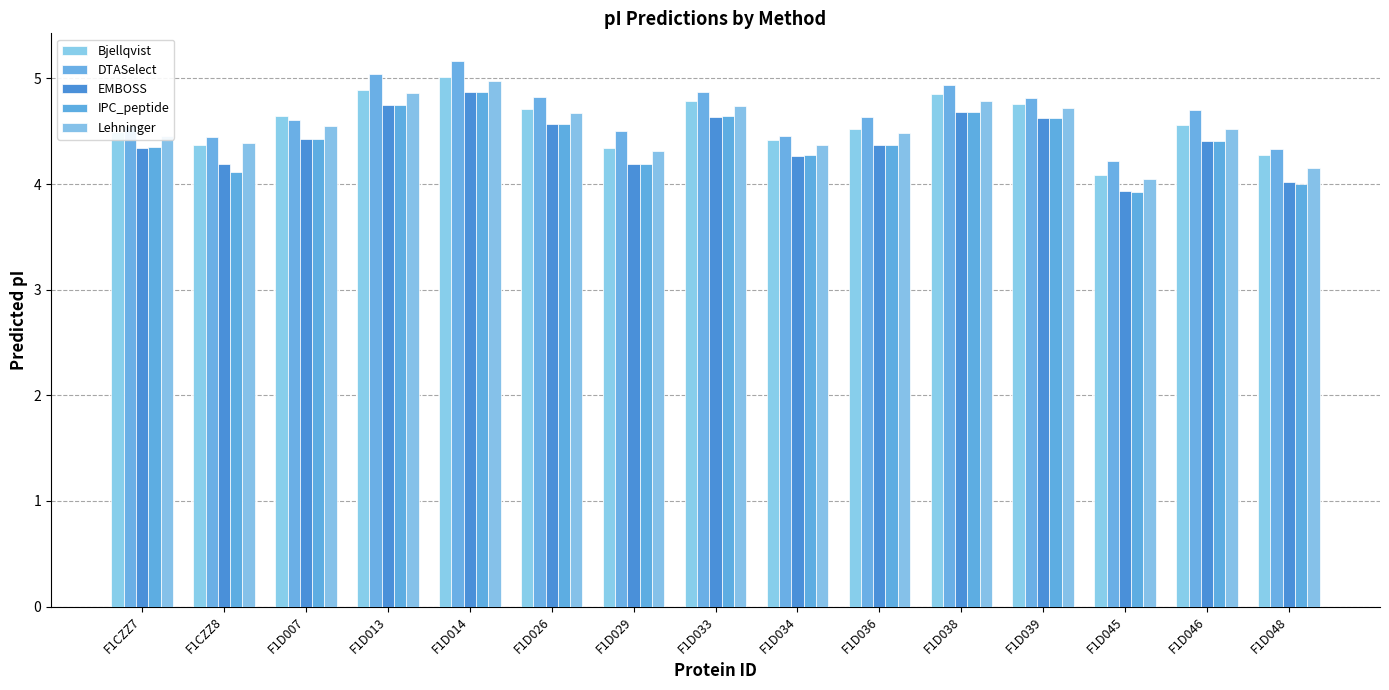

Reading left to right, what are all the values shown in this chart?

Bjellqvist: 4.5	4.4	4.6	4.9	5.0	4.7	4.3	4.8	4.4	4.5	4.9	4.8	4.1	4.6	4.3
DTASelect: 4.5	4.4	4.6	5.0	5.2	4.8	4.5	4.9	4.5	4.6	4.9	4.8	4.2	4.7	4.3
EMBOSS: 4.3	4.2	4.4	4.7	4.9	4.6	4.2	4.6	4.3	4.4	4.7	4.6	3.9	4.4	4.0
IPC_peptide: 4.4	4.1	4.4	4.7	4.9	4.6	4.2	4.6	4.3	4.4	4.7	4.6	3.9	4.4	4.0
Lehninger: 4.5	4.4	4.5	4.9	5.0	4.7	4.3	4.7	4.4	4.5	4.8	4.7	4.0	4.5	4.2